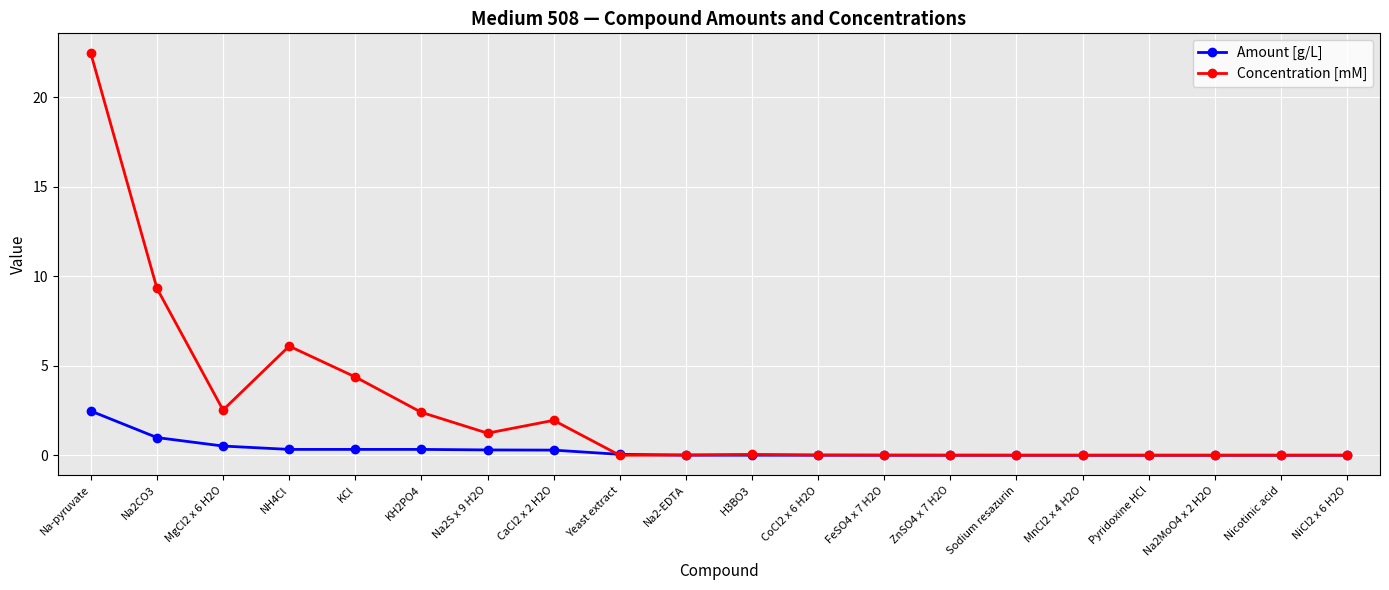

What is the label of the 9th point from the right?

CoCl2 x 6 H2O